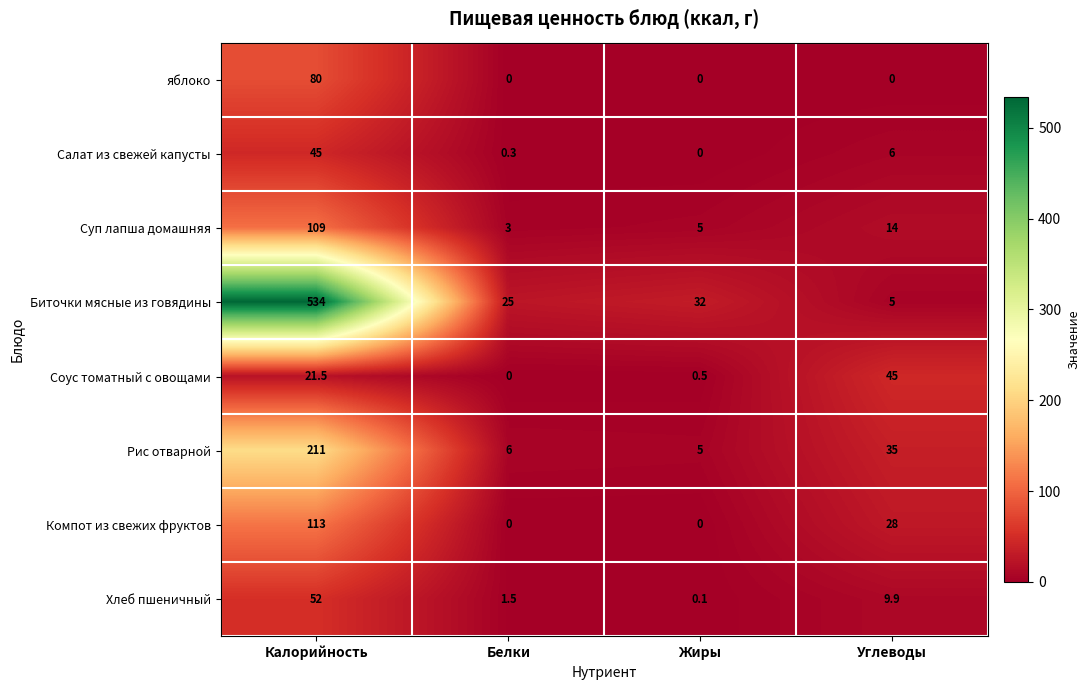

At which category is the sum across all series the highest?

Калорийность